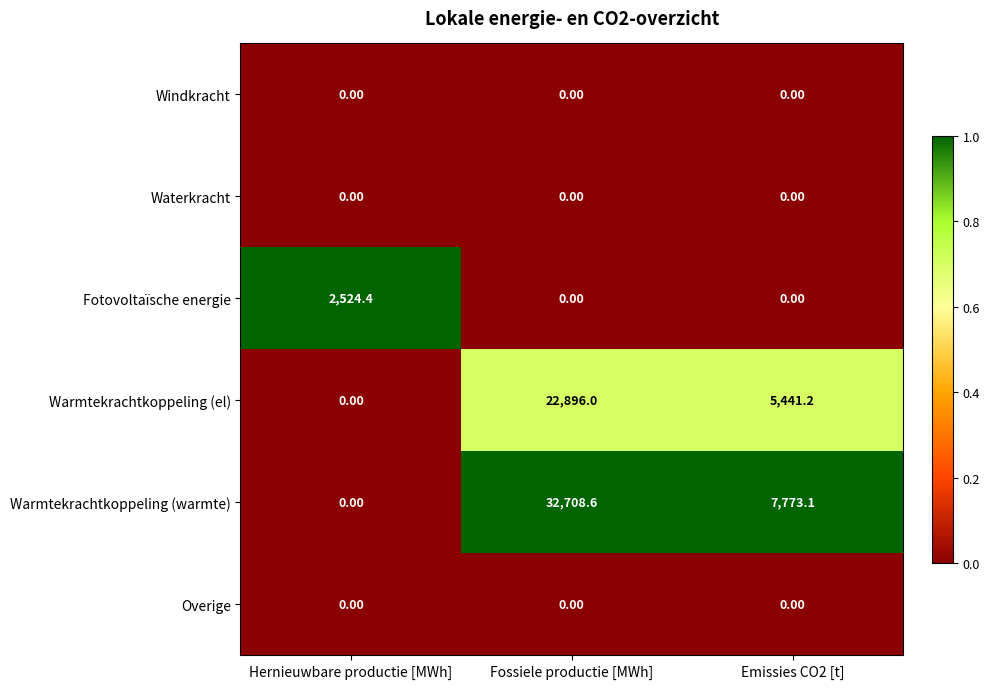

At which label does Warmtekrachtkoppeling (warmte) first exceed 7773?

Fossiele productie [MWh]